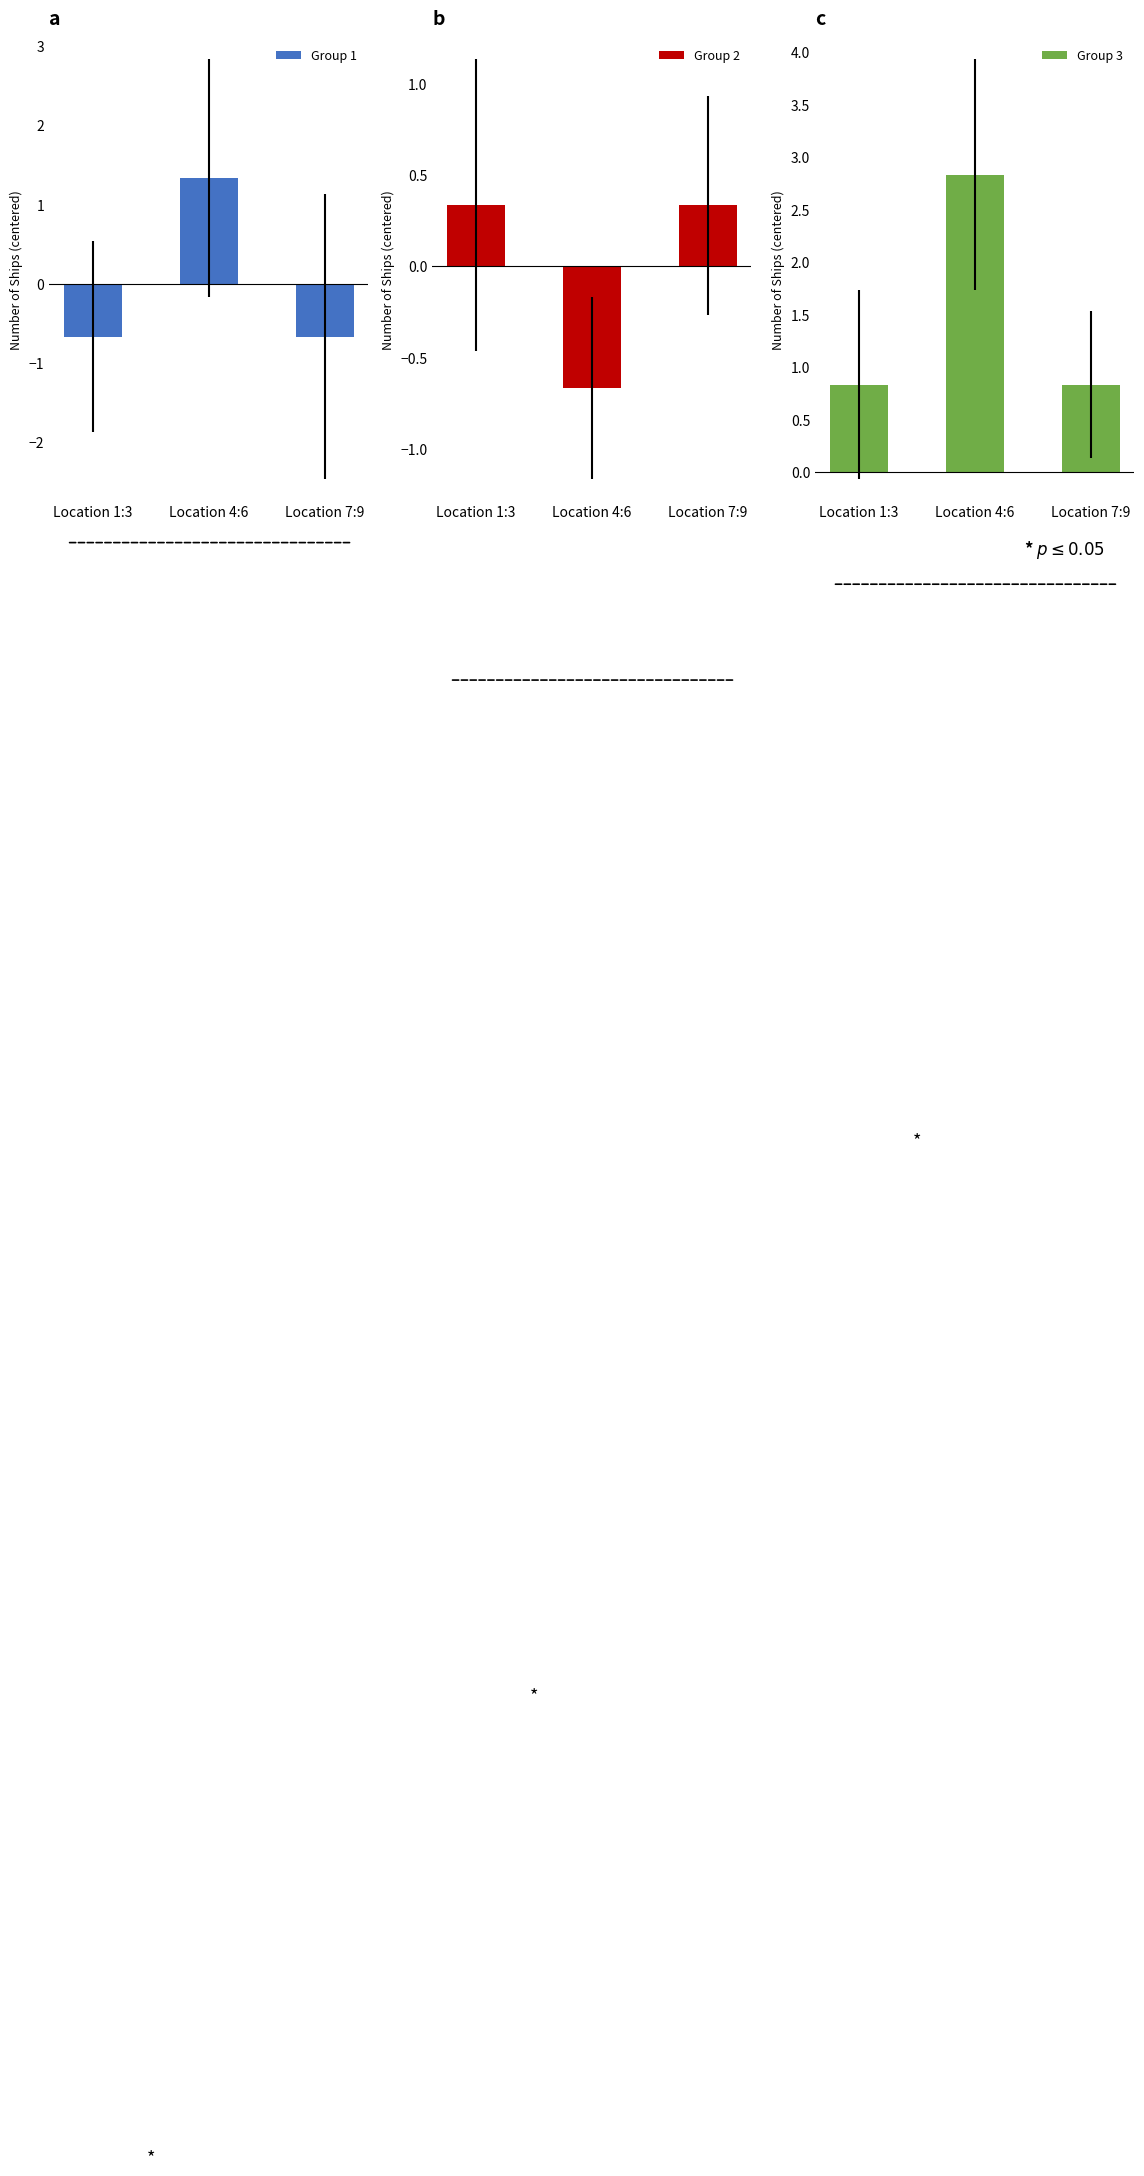

How many groups of bars are there?

3